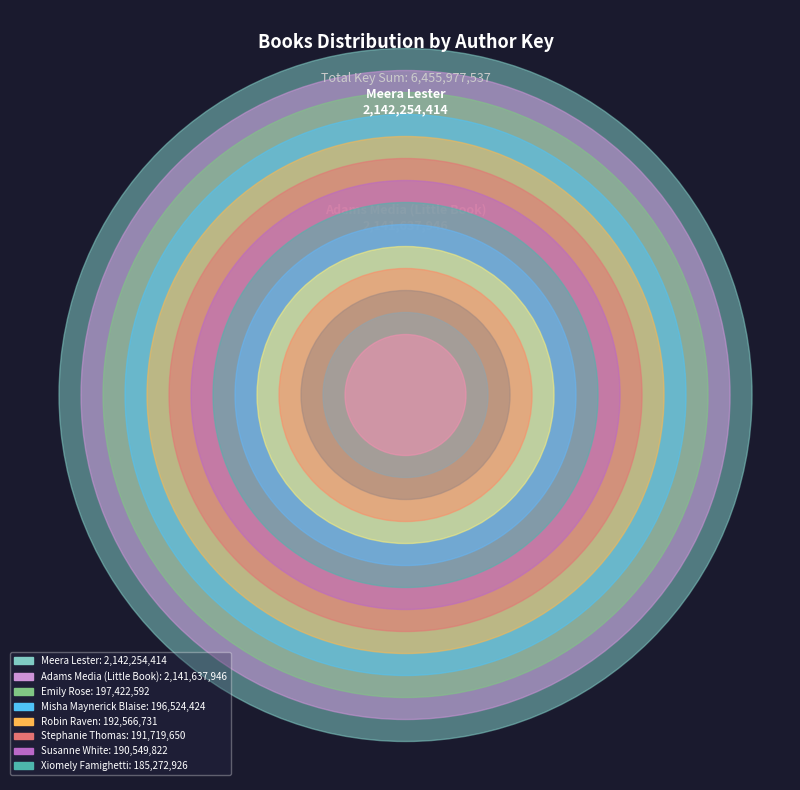

How many slices are in this pie chart?

14